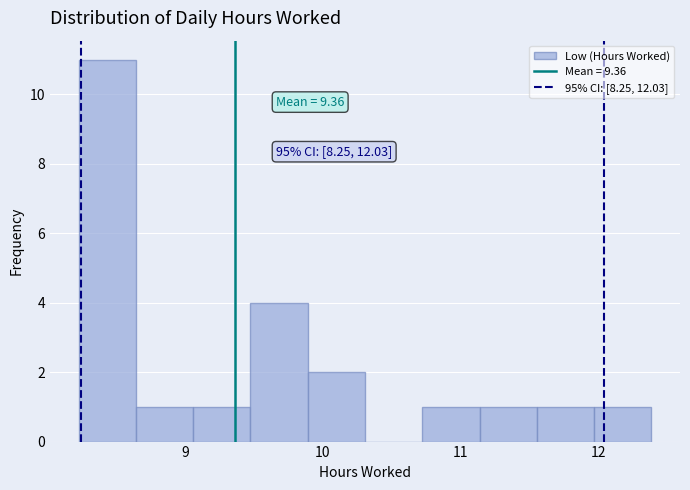

Over which range of the x-axis is the bar tallest?

8.2 to 8.6